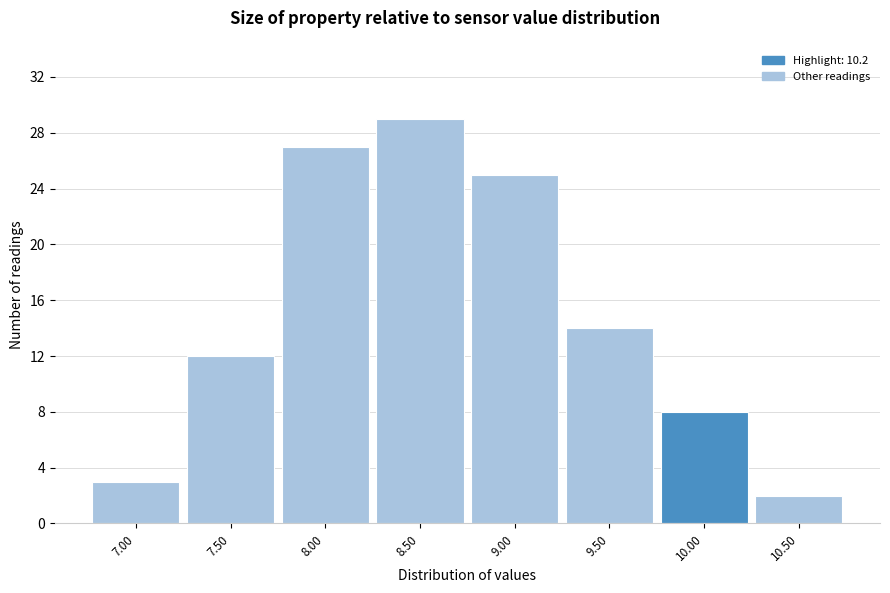

Reading left to right, extract all data points from this chart.

3	12	27	29	25	14	8	2